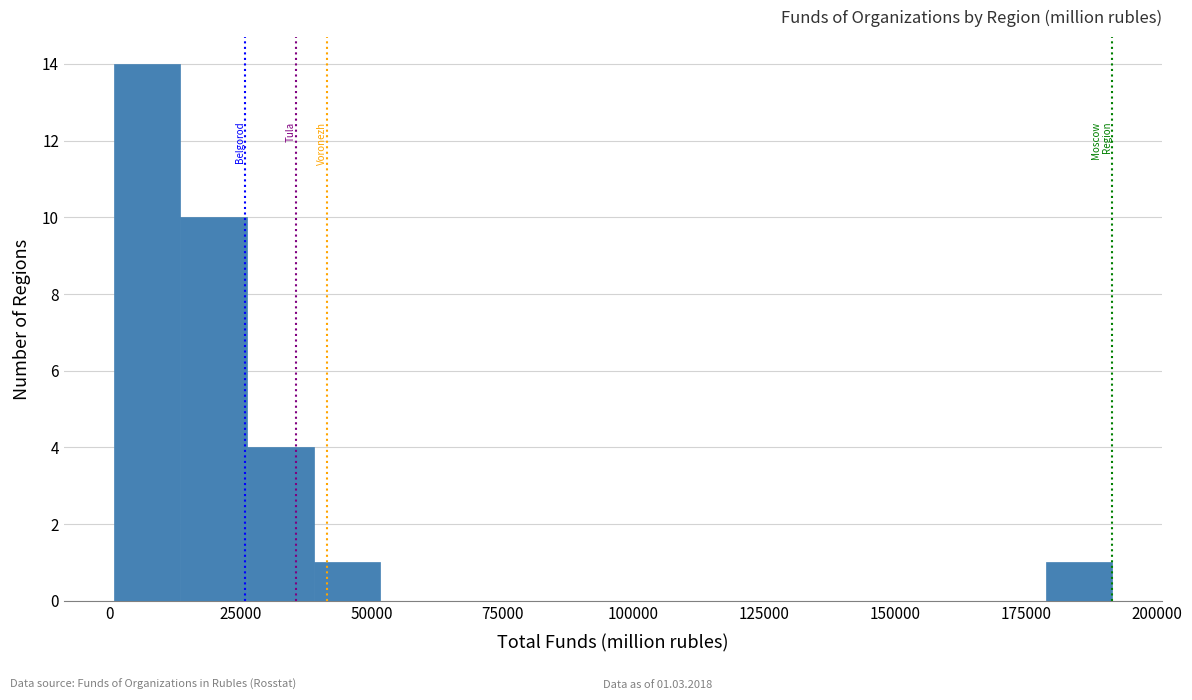

Around what value on the x-axis is the tallest bar? Give the approximate position of its centre, as read against the axis.

5000